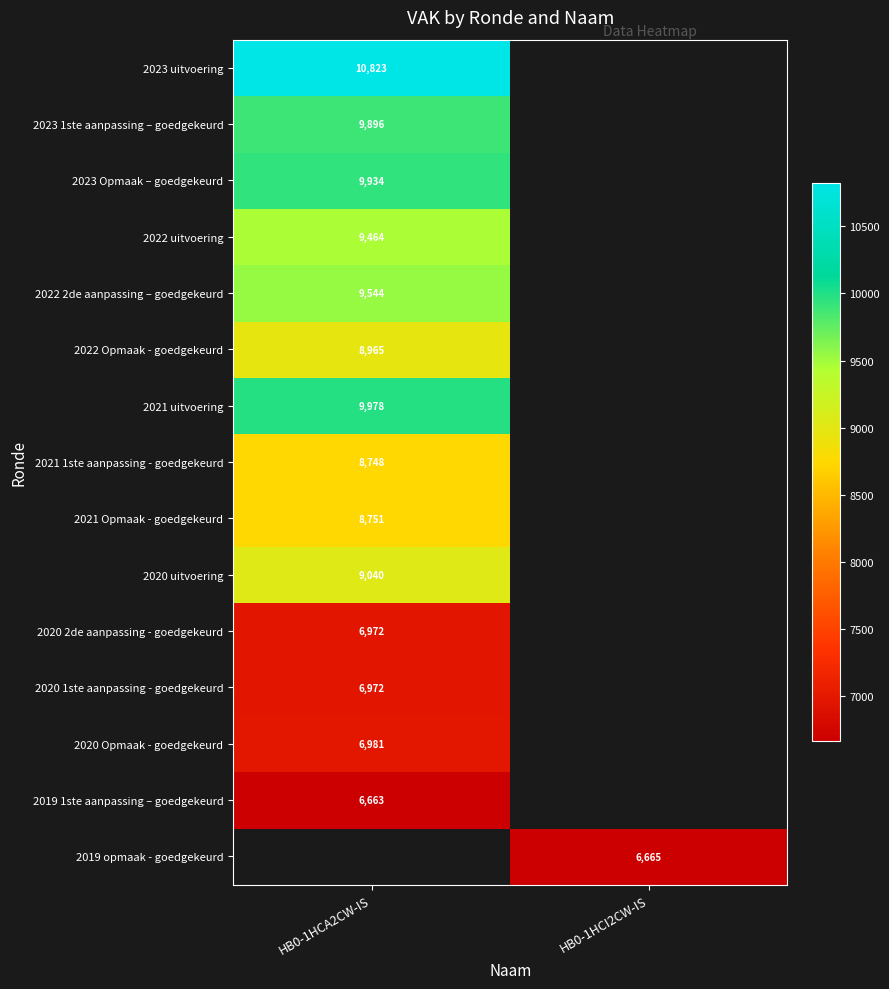

Is it true that 2022 Opmaak - goedgekeurd equals 2576.9 at HB0-1HCA2CW-IS?

False